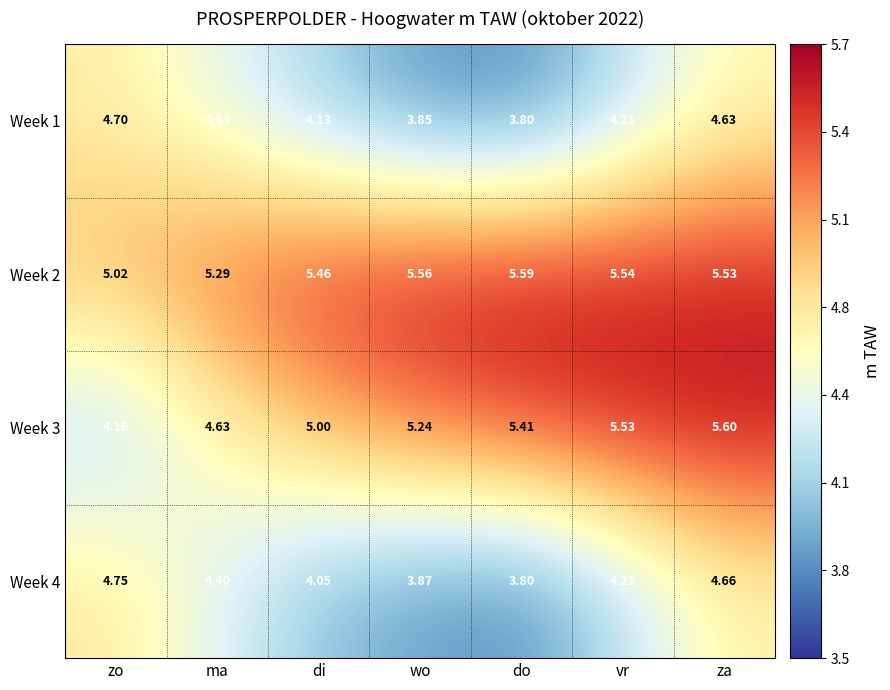

Where is Week 1 nearest to the value 4?

di